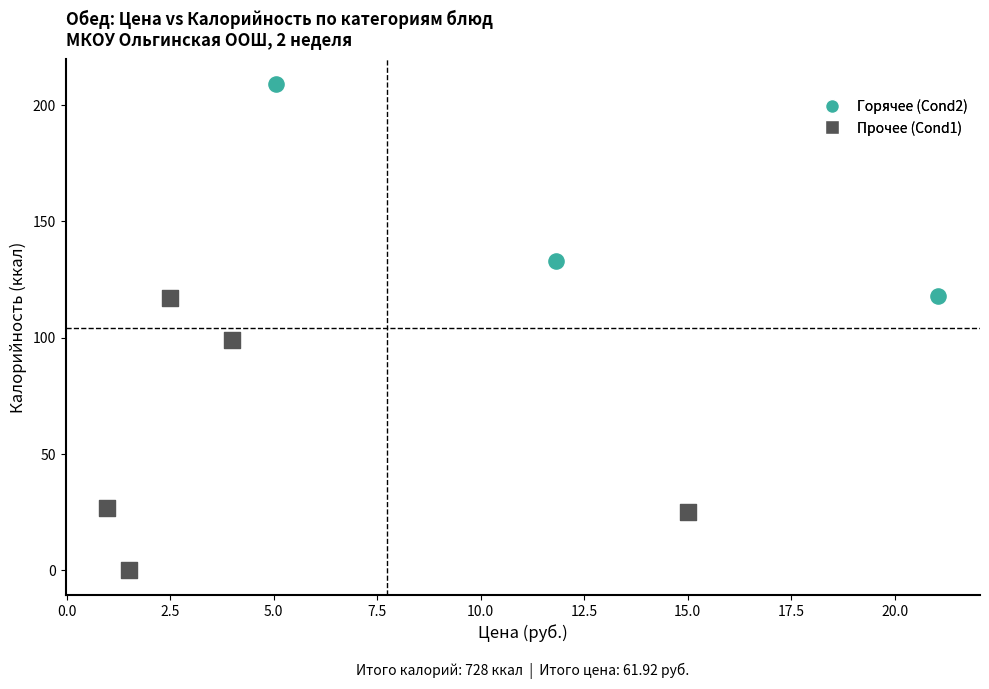

Which series has the largest Y range (max minus min)?

Прочее (Cond1)